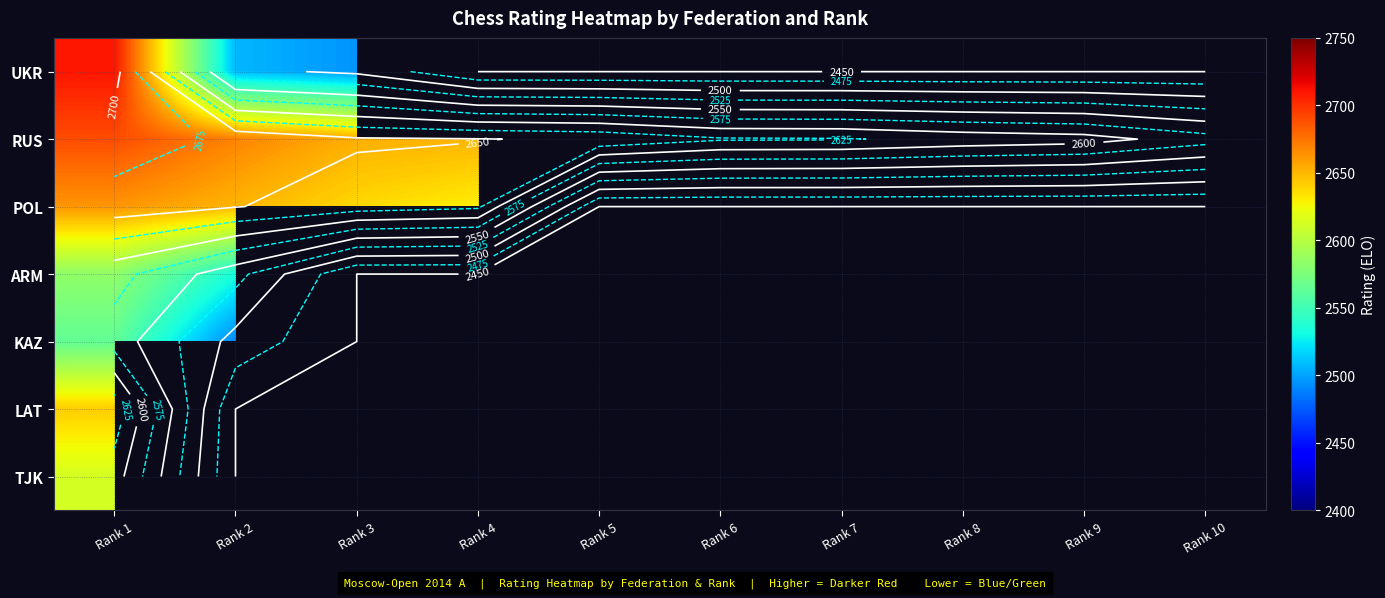

Which label corresponds to the smallest value in the chart?

Rank 2